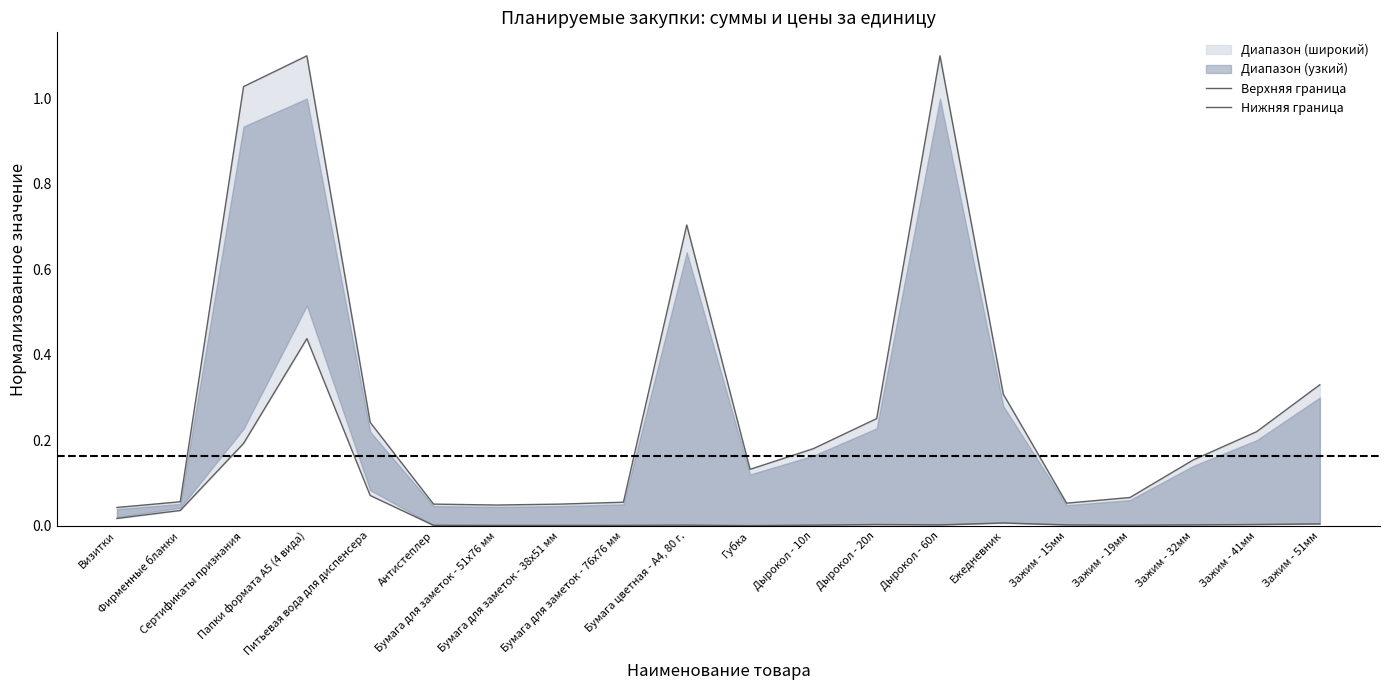

What is the average value of the Верхняя граница series?

0.3